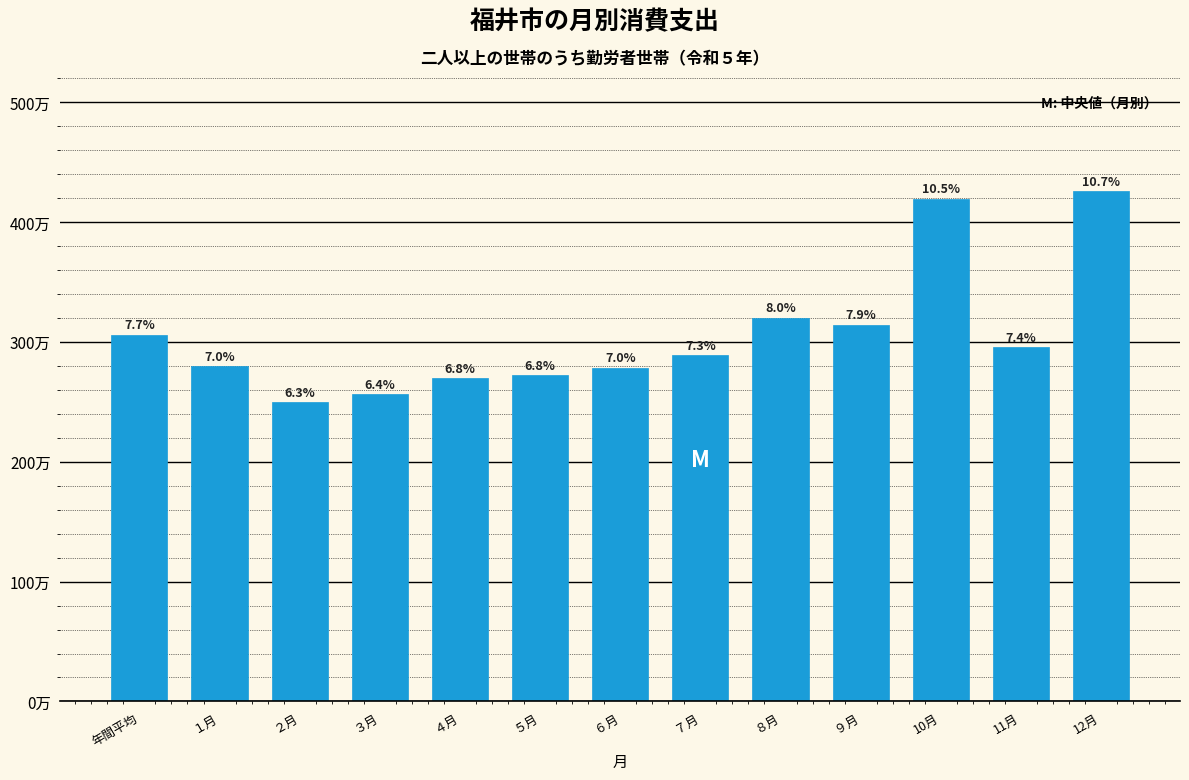

Are the bars horizontal?

No